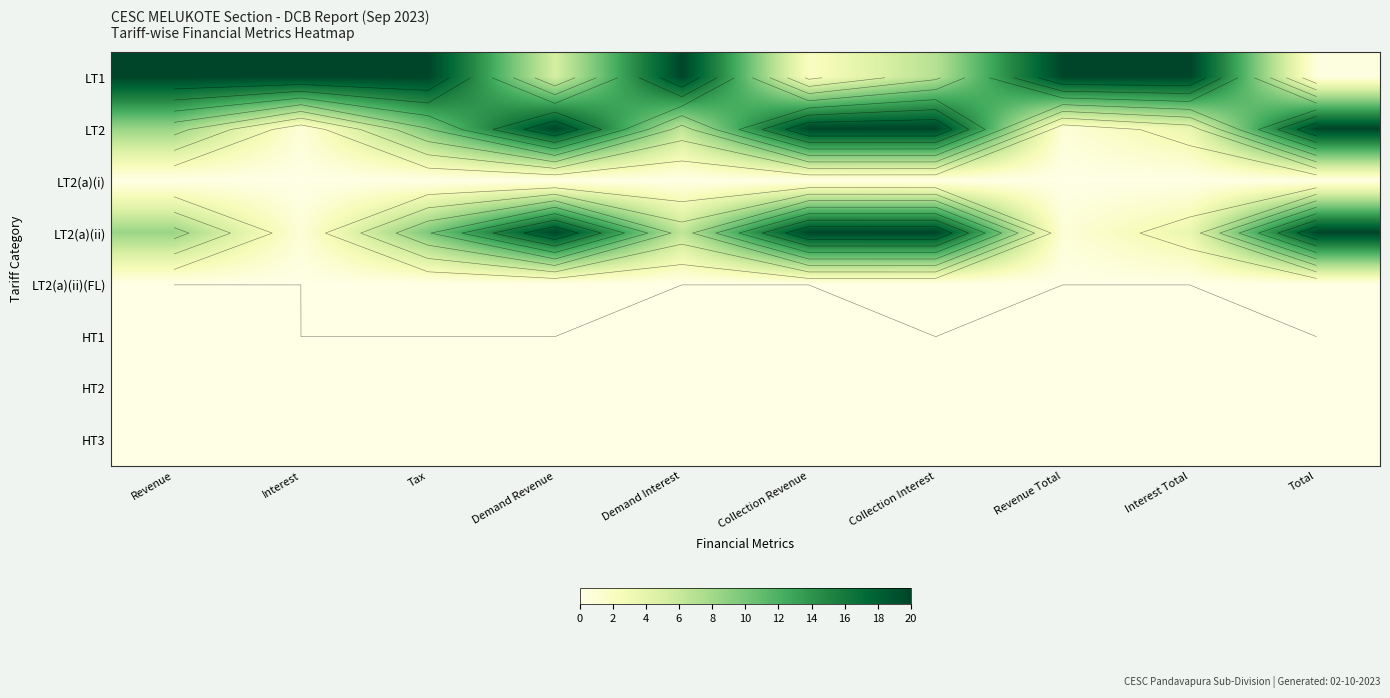

At which category is the sum across all series the highest?

Collection Interest